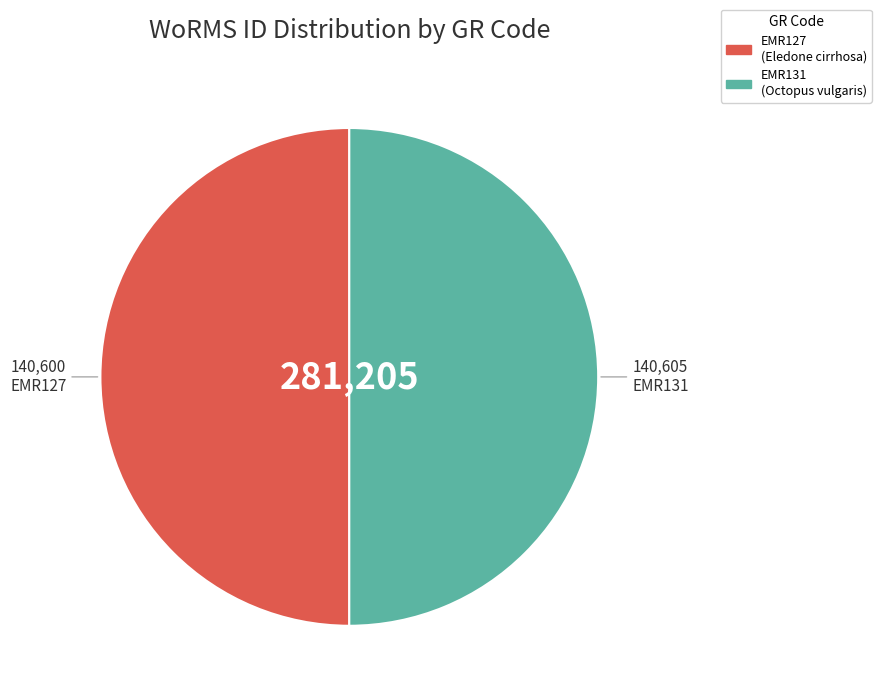

Is it true that EMR131 is 50% of the pie?

True